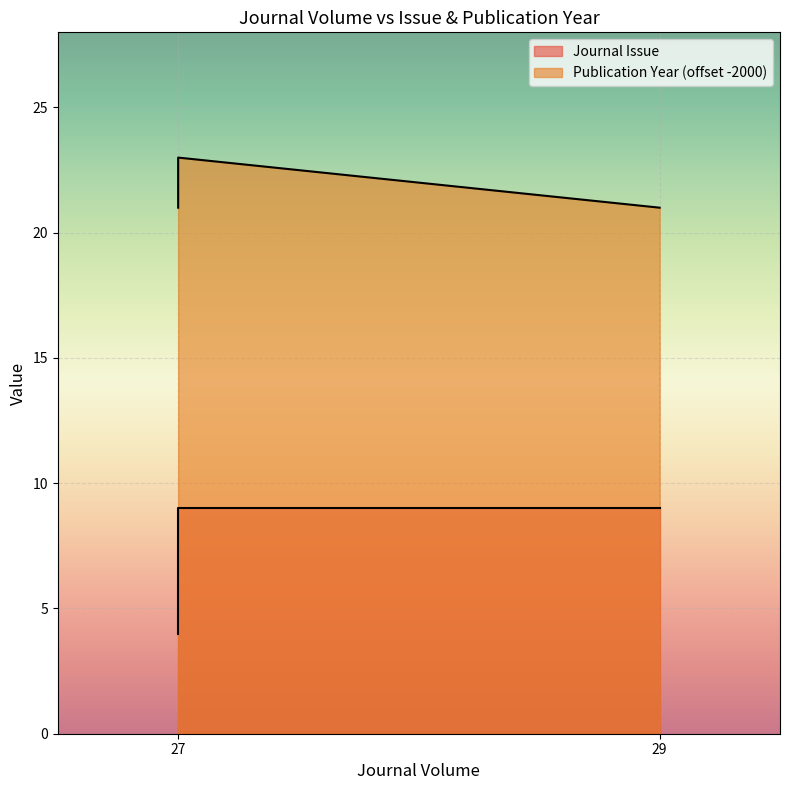

The value of Journal Issue at 27 is 3. True or false?

False